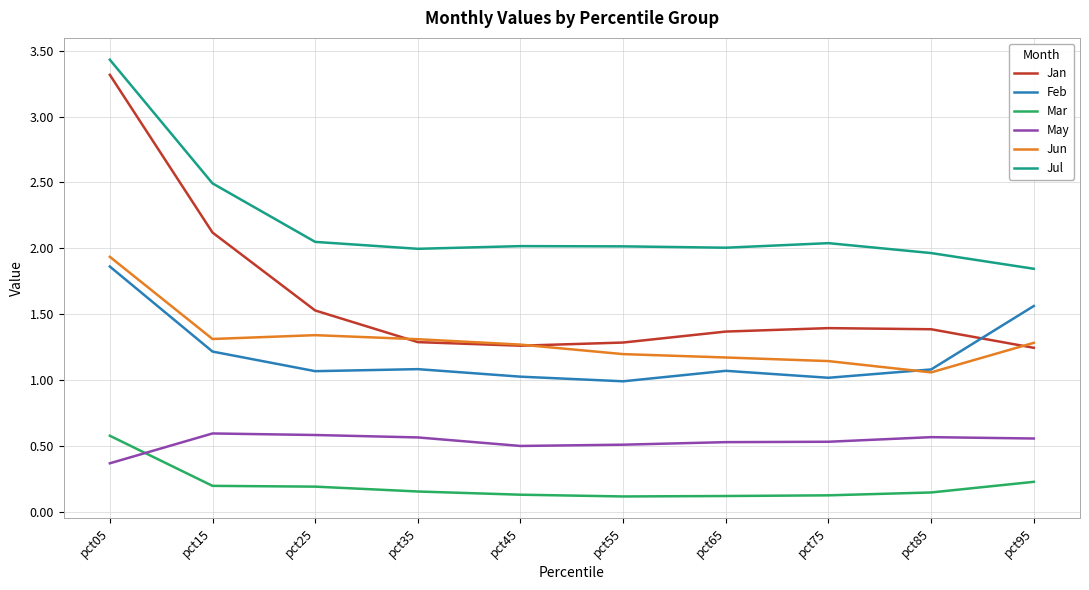

Between pct85 and pct95, which series saw the biggest shift?

Feb